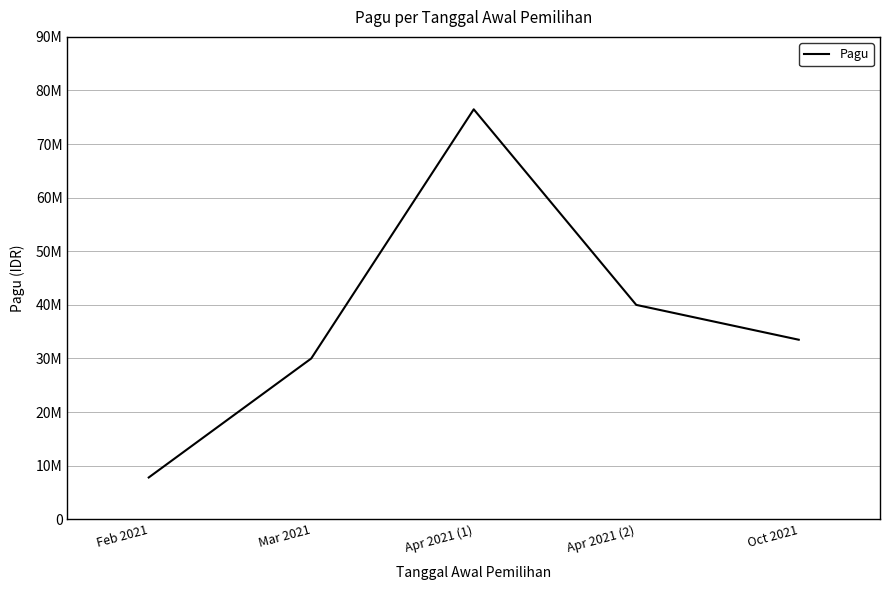

How many points are higher than both their immediate neighbors (excluding endpoints)?

1